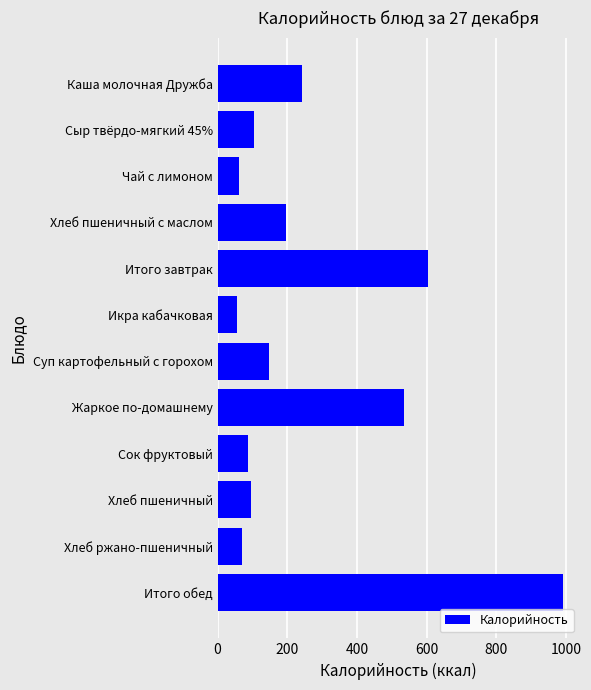

Reading top to bottom, list all the values displayed in this chart.

Каша молочная Дружба=242.2	Сыр твёрдо-мягкий 45%=104.4	Чай с лимоном=62.5	Хлеб пшеничный с маслом=195.4	Итого завтрак=604.5	Икра кабачковая=54.5	Суп картофельный с горохом=147.7	Жаркое по-домашнему=535.1	Сок фруктовый=86.6	Хлеб пшеничный=96.8	Хлеб ржано-пшеничный=69.6	Итого обед=990.2